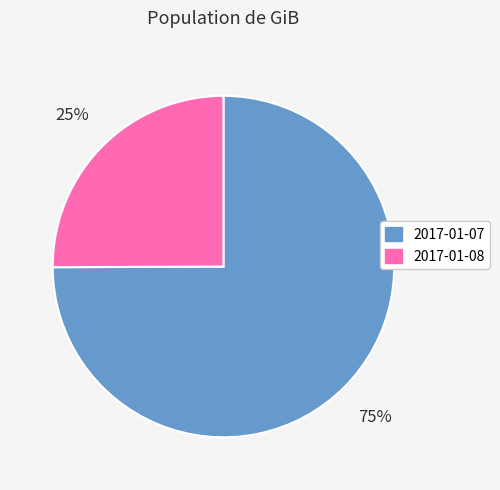

How many slices are in this pie chart?

2